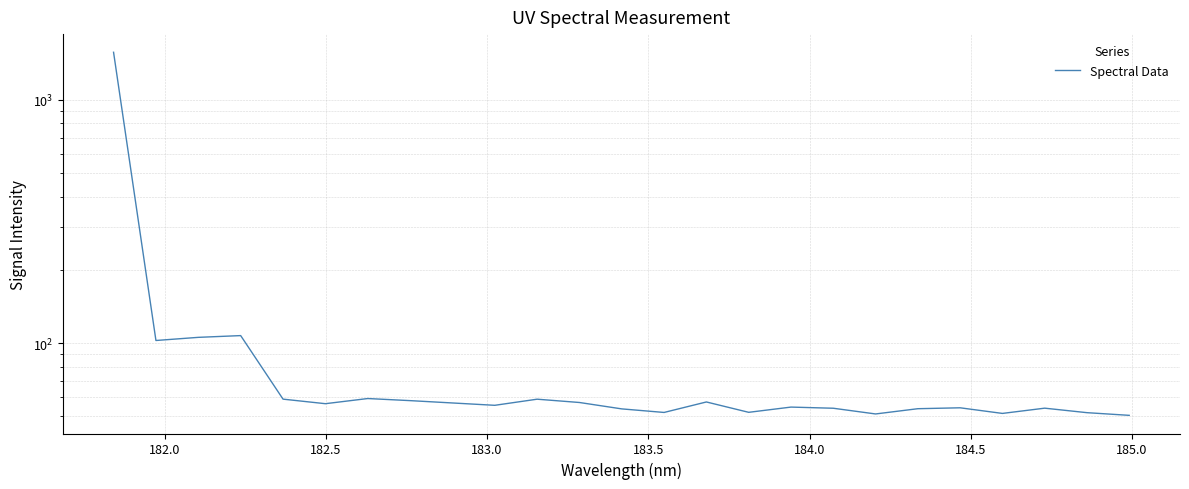

Does the chart display data point markers on the line(s)?

No